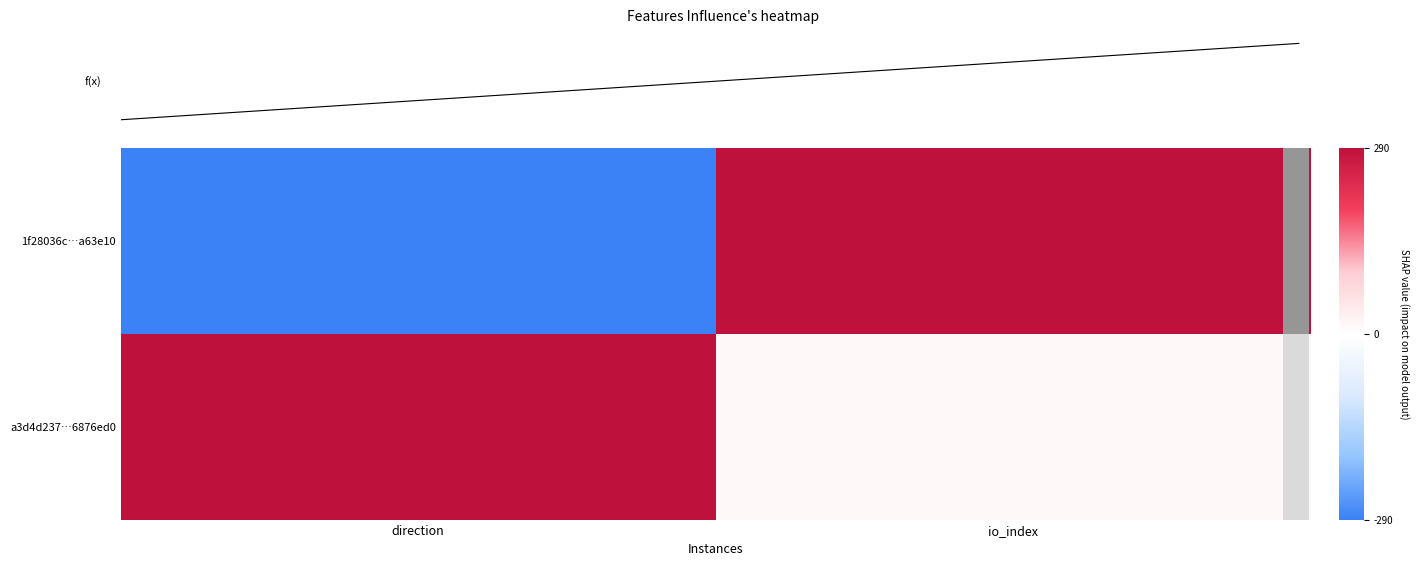

What is the minimum value shown in the chart?

-290